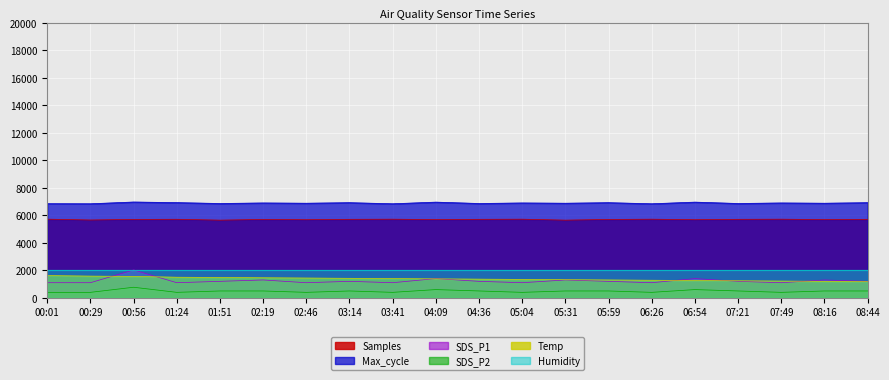

Is the value of Max_cycle at 03:41 greater than the value of Humidity at 01:51?

Yes